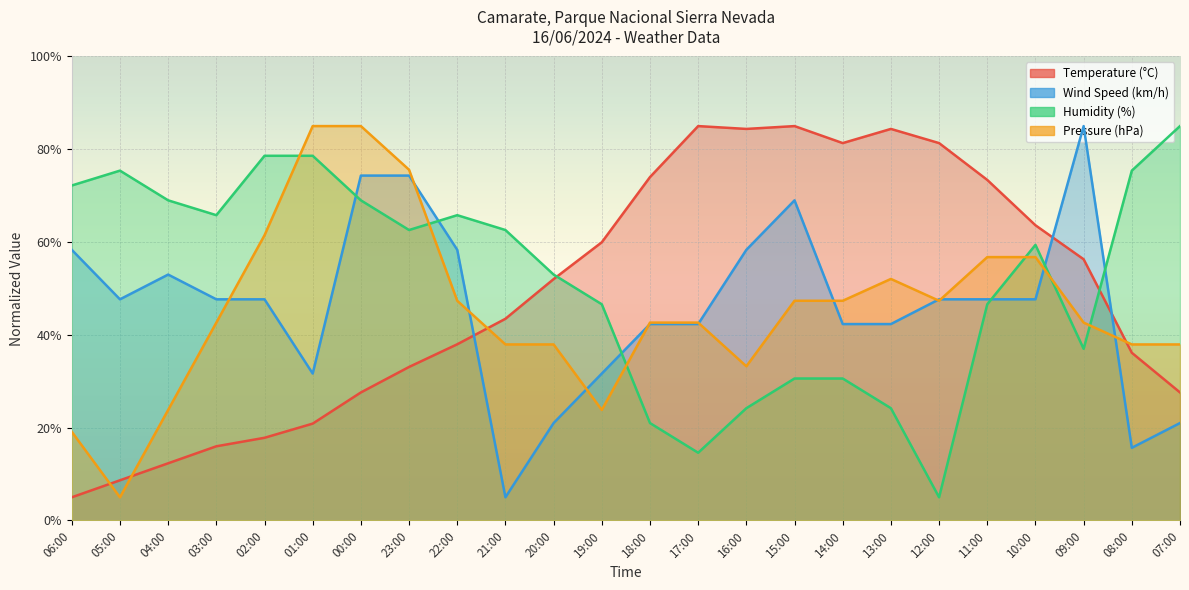

Which series has the largest total across all categories?

Humidity (%)